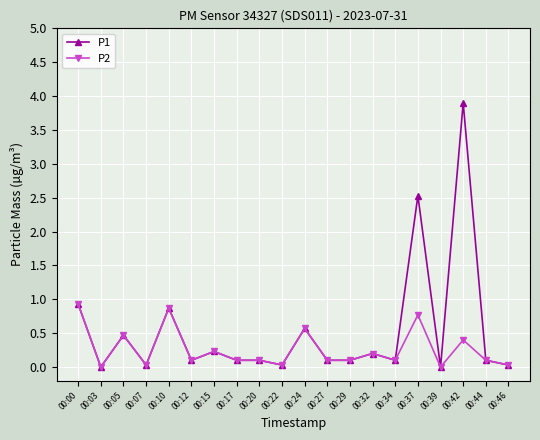

What is the maximum value for P2?

0.9